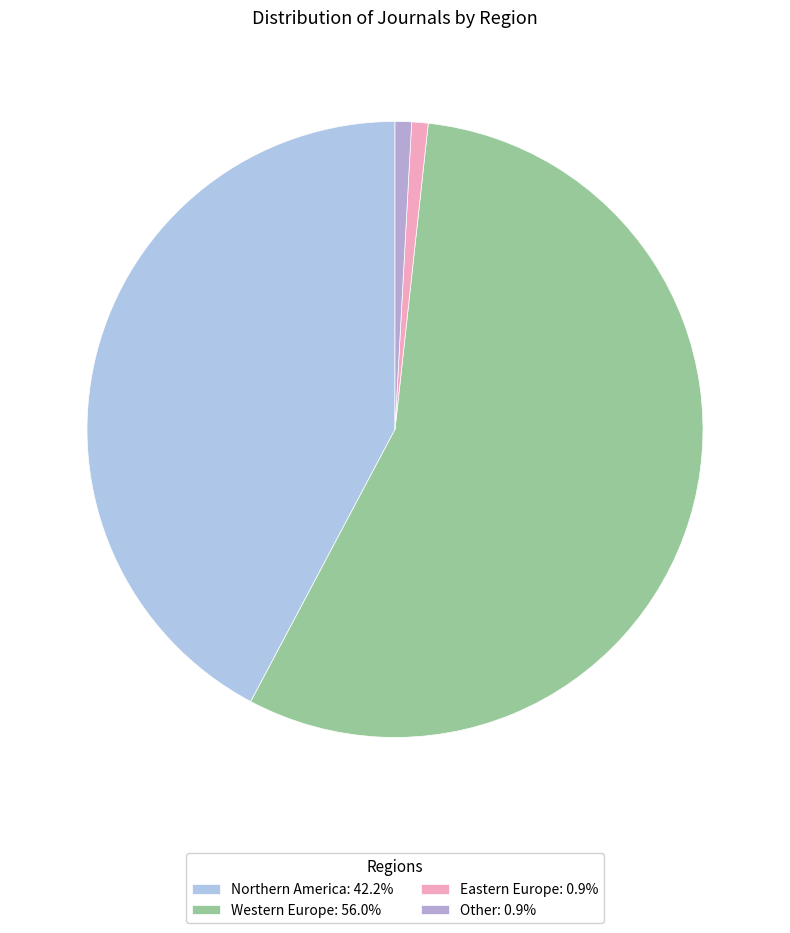

Does Western Europe account for over 50% of the chart?

Yes